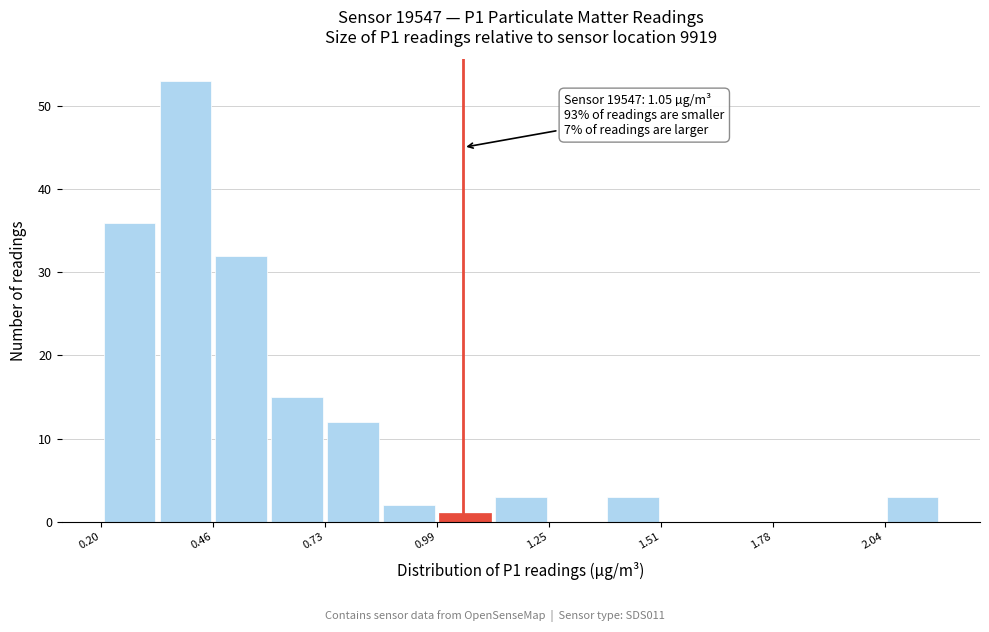

Around what value on the x-axis is the tallest bar? Give the approximate position of its centre, as read against the axis.

0.40